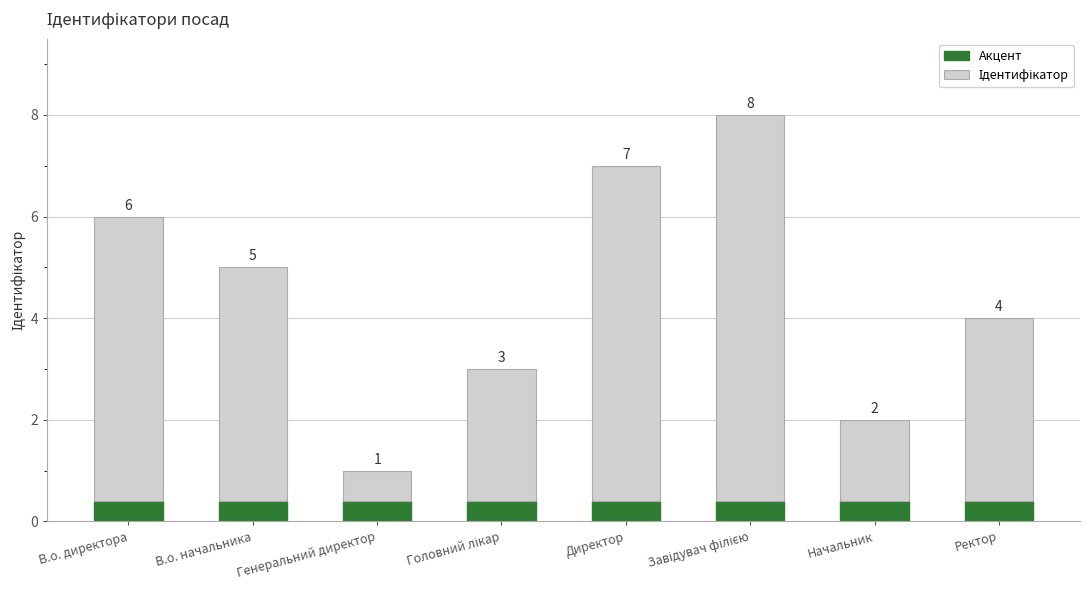

Does the chart contain stacked bars?

Yes